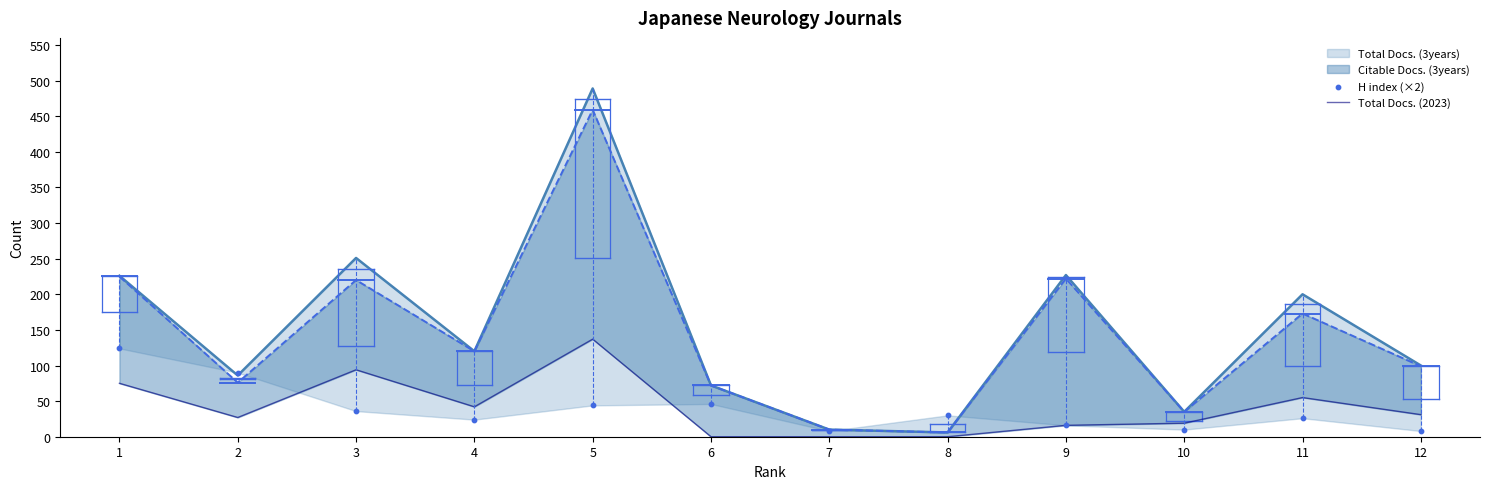

What is the total value across all series at 9?

32